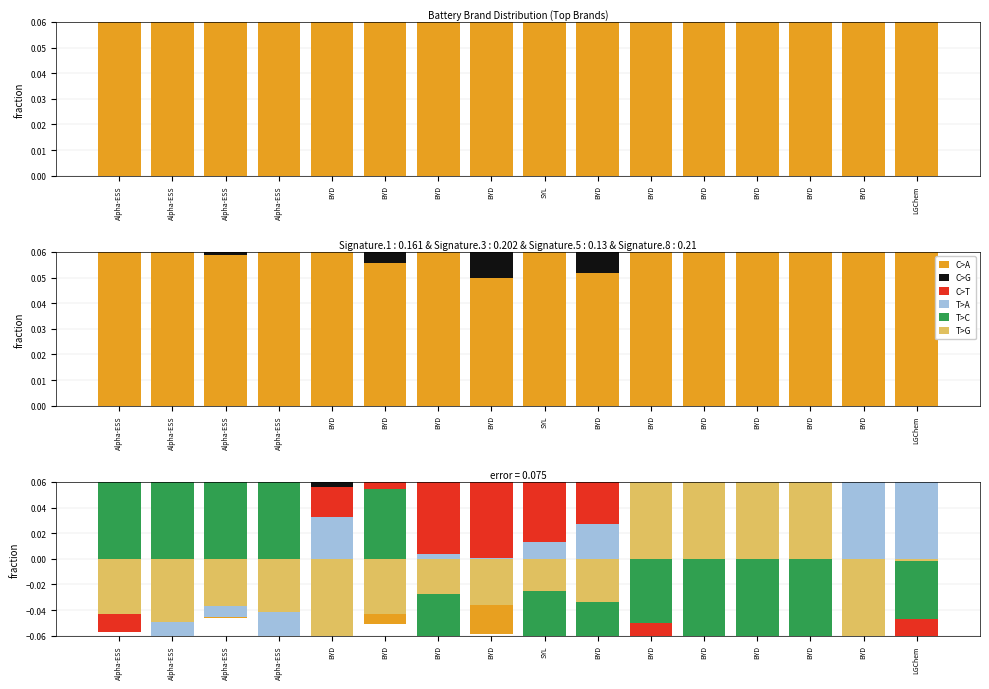

At which label does C>A reach its minimum?

BYD